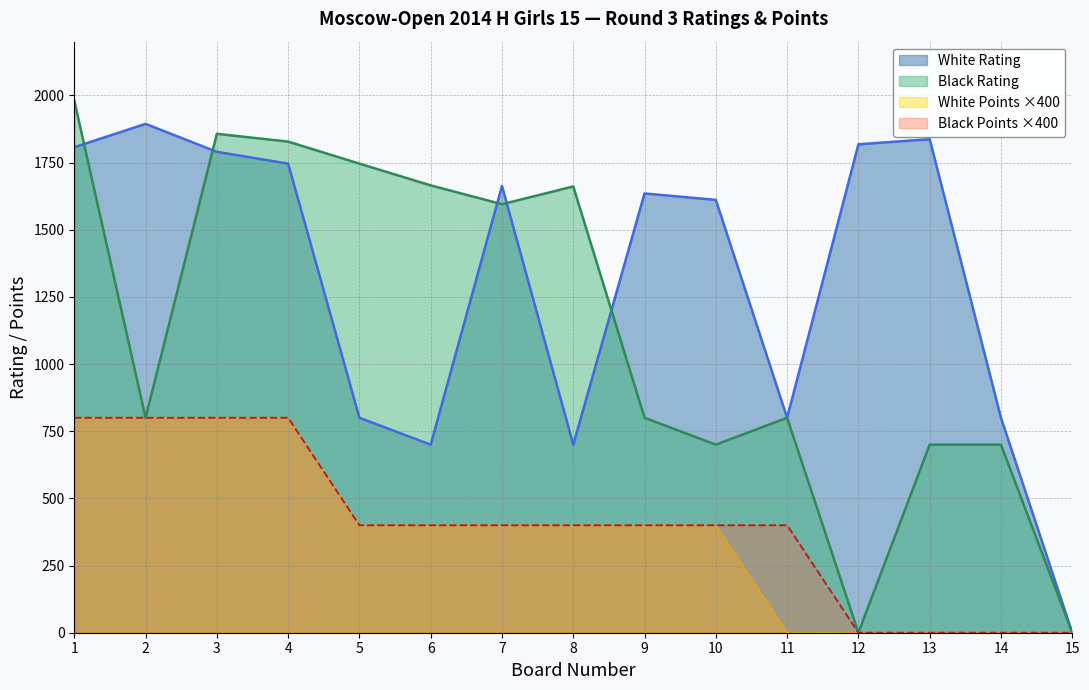

What is the average value of the Black Rating series?

1122